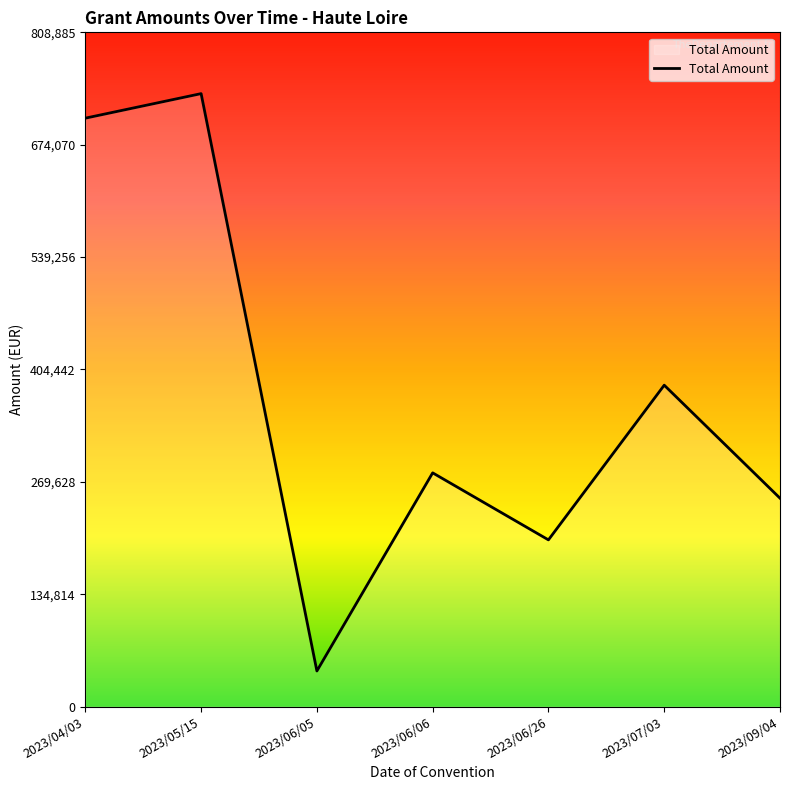

The value at 2023/06/06 is 64331. True or false?

False